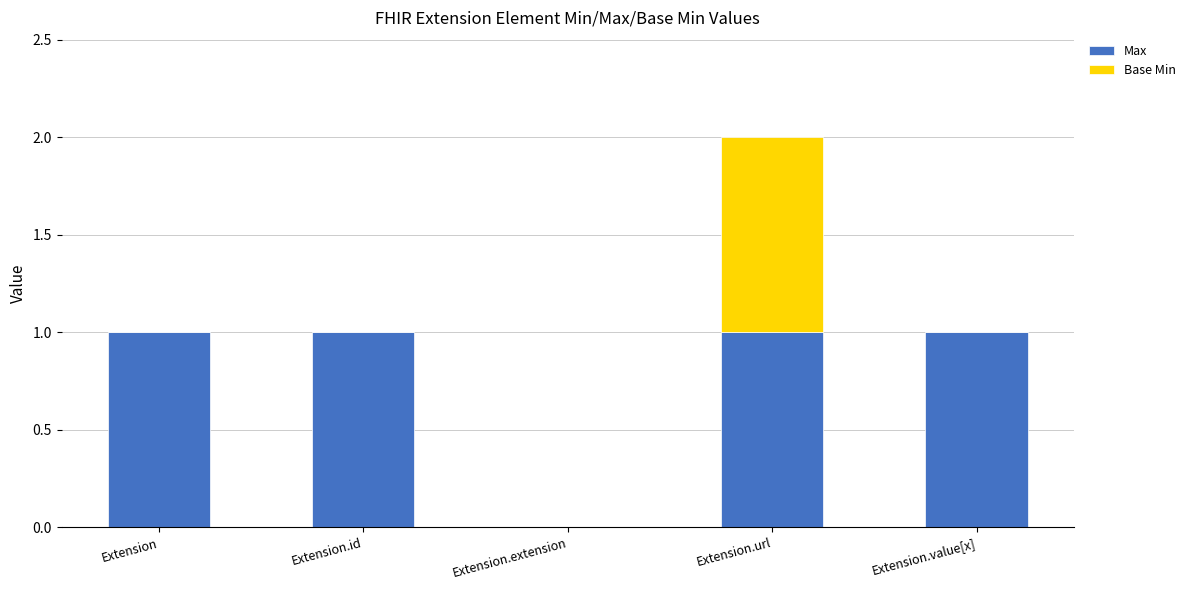

The Max series shows 1 at Extension.value[x]. True or false?

True